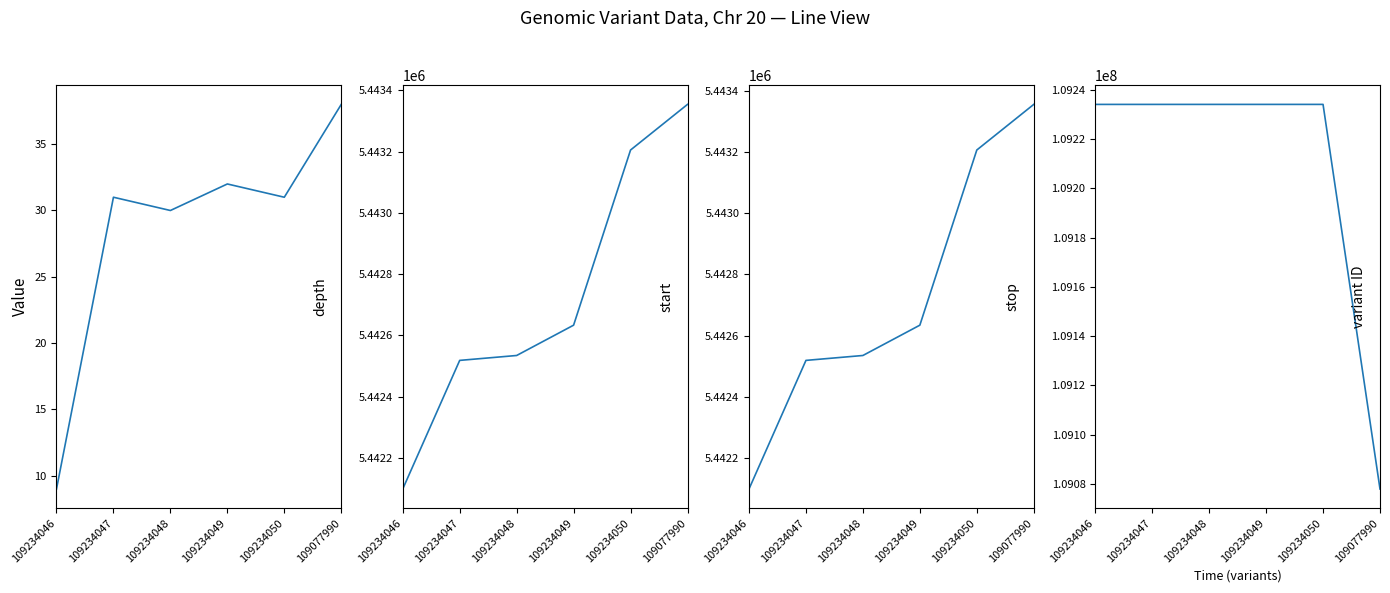

What is the maximum value shown in the chart?

109234050